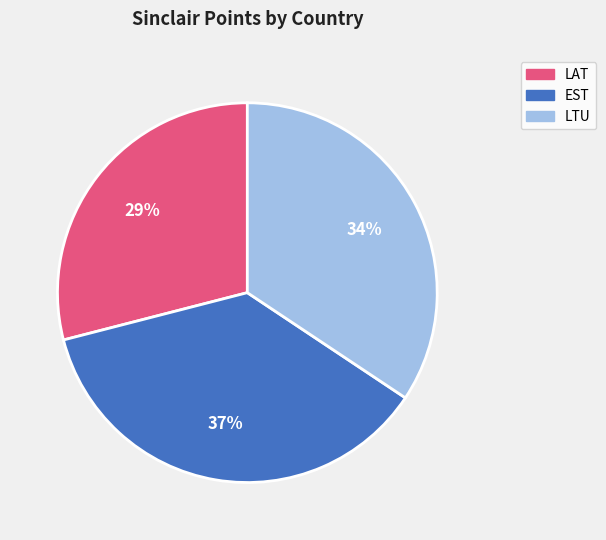

To the nearest percent, what is the difference between the largest and smallest slice percentages?

8%